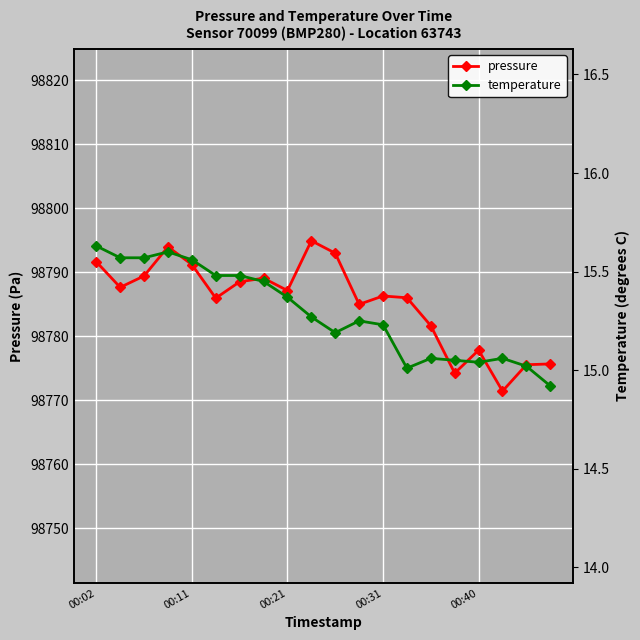

At how many categories does at least one series exceed 29547?

20